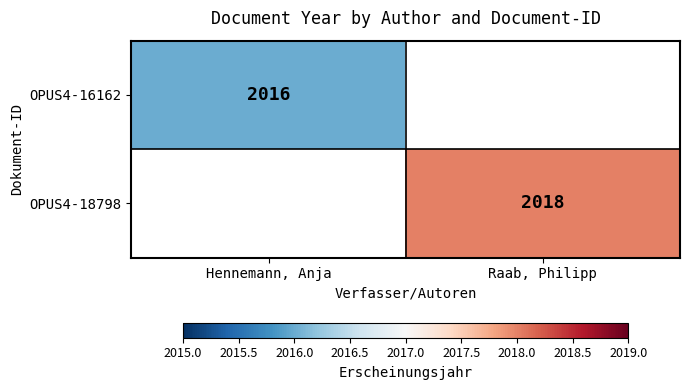

The value of OPUS4-18798 at Raab, Philipp is 2898. True or false?

False